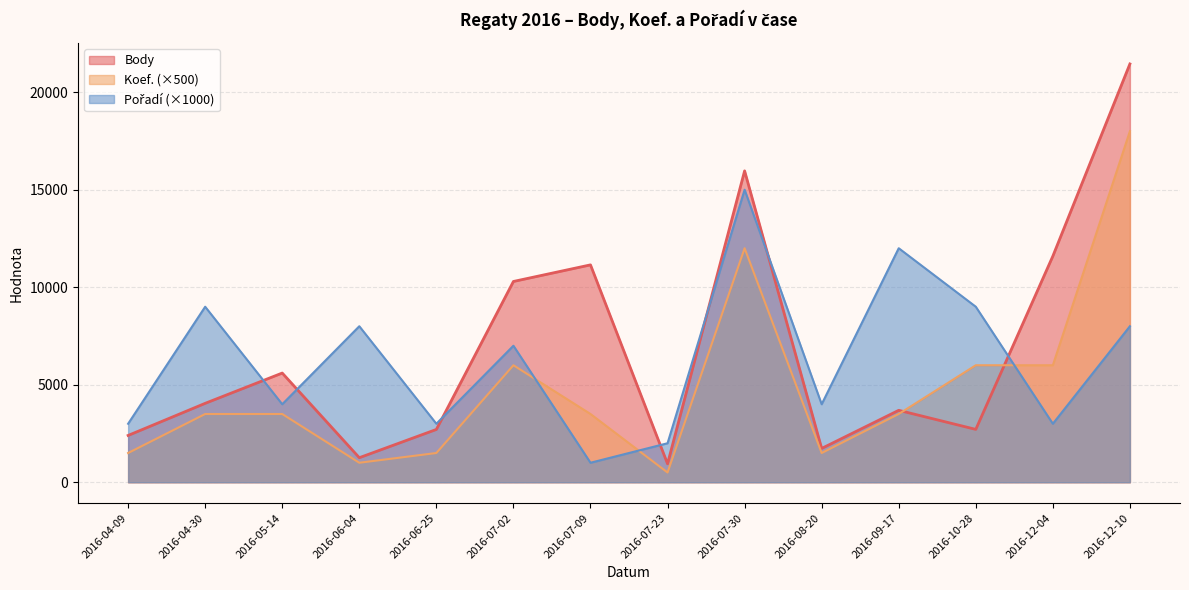

How many categories are shown in the chart?

14